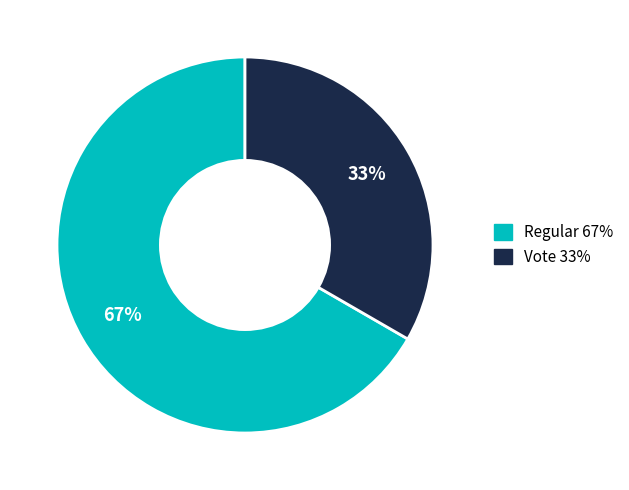

The Regular slice represents 67% of the pie. True or false?

True